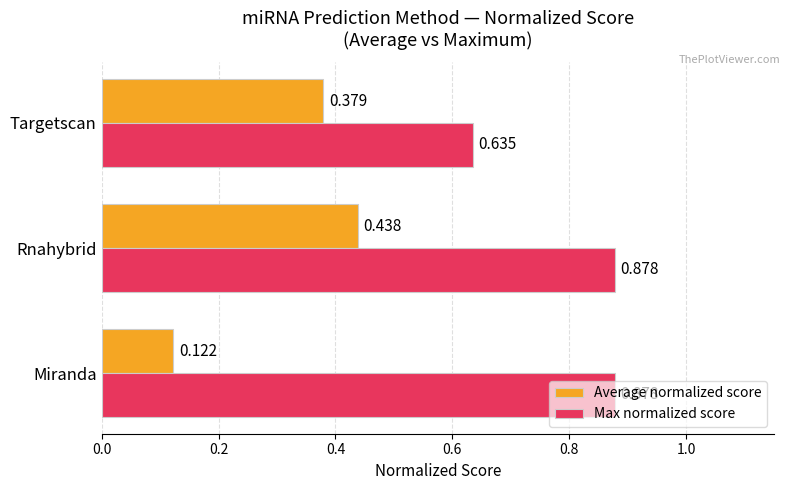

Between Miranda and Targetscan, which series saw the biggest shift?

Average normalized score